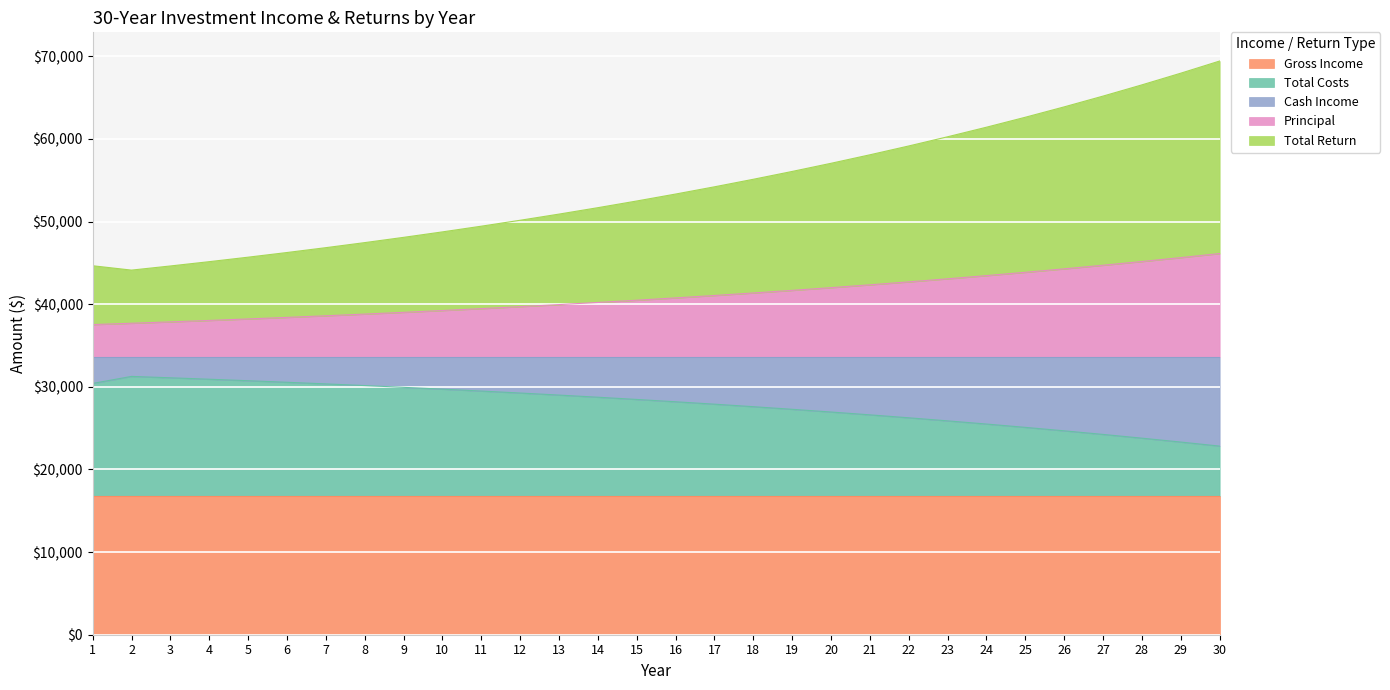

What is the highest value of the Principal series?

46132.1